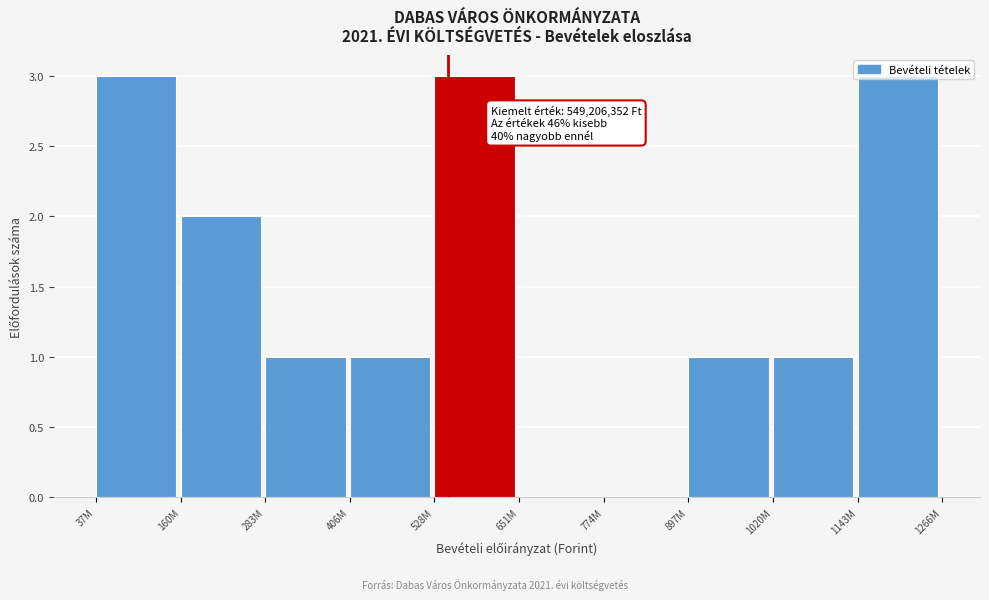

What is the maximum value shown in the chart?

3